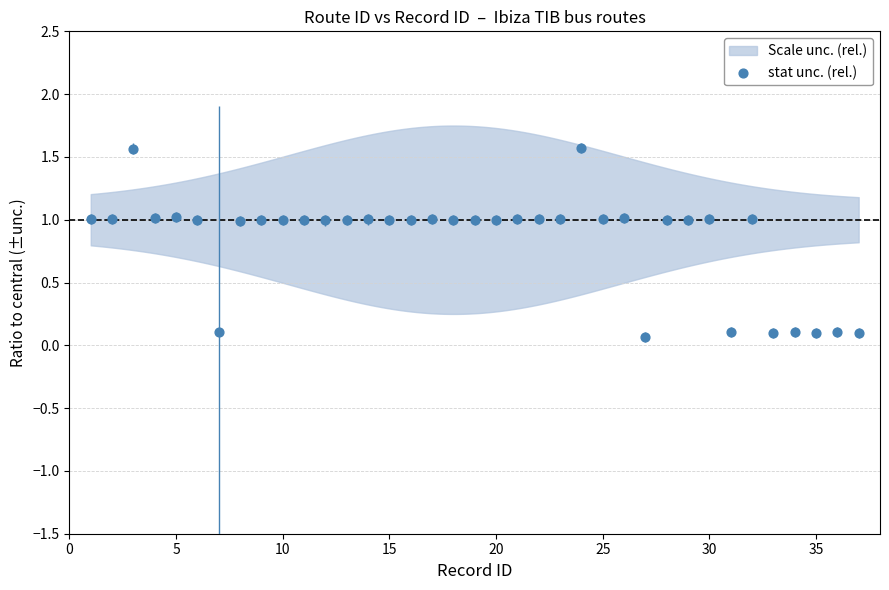

What is the range of X values (max minus min)?

36.0